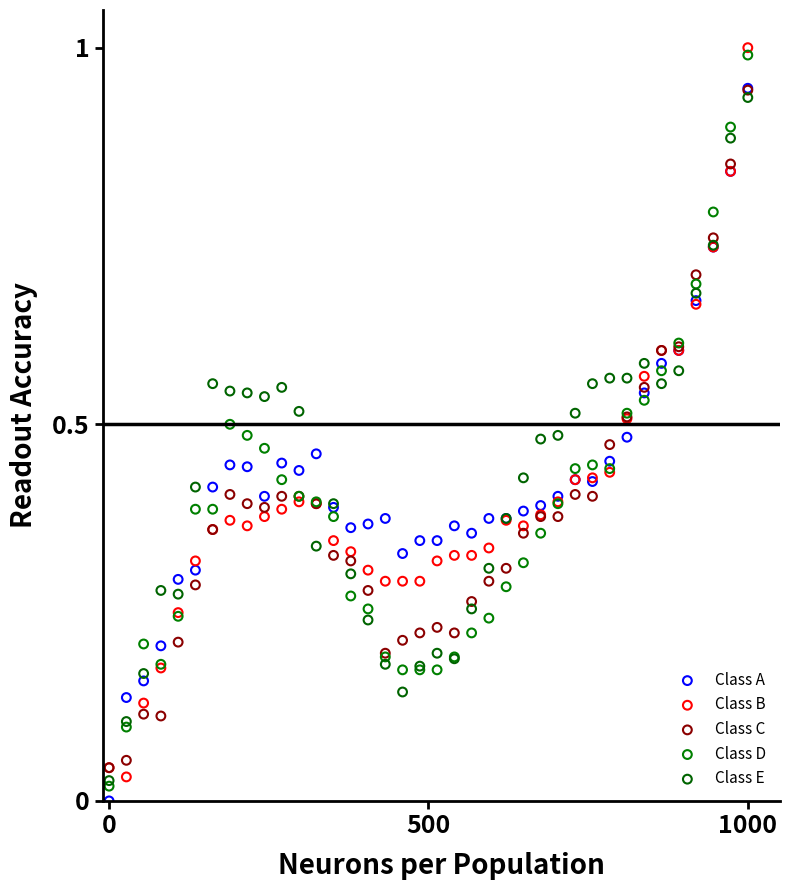

Which series reaches the maximum Y coordinate?

Class B